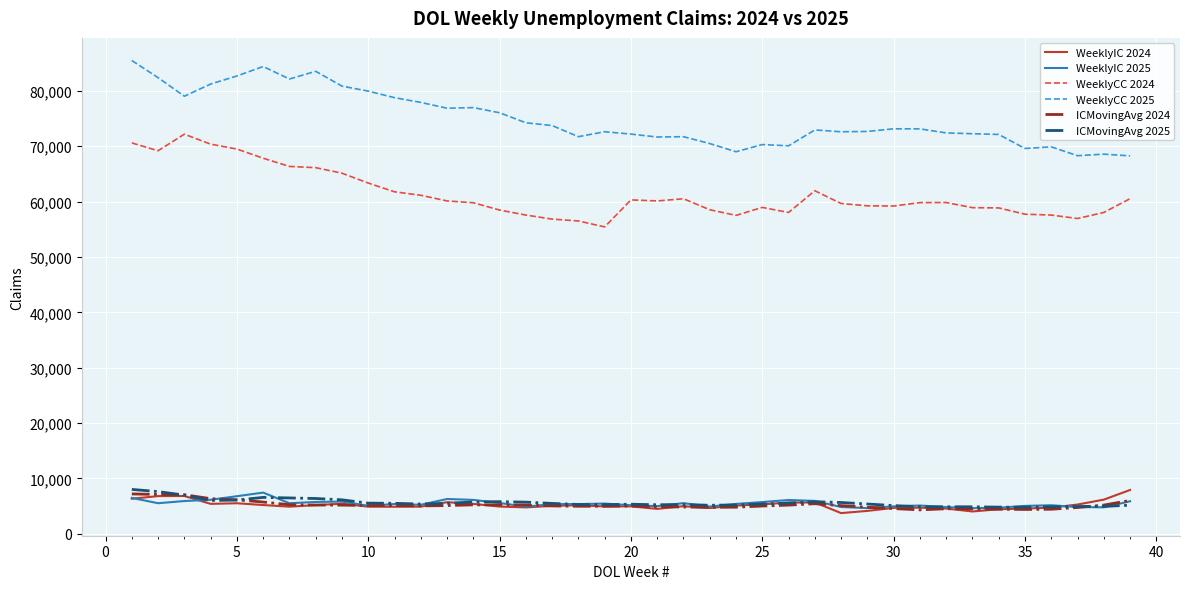

True or false: ICMovingAvg 2025 and WeeklyCC 2025 intersect in this chart.

False